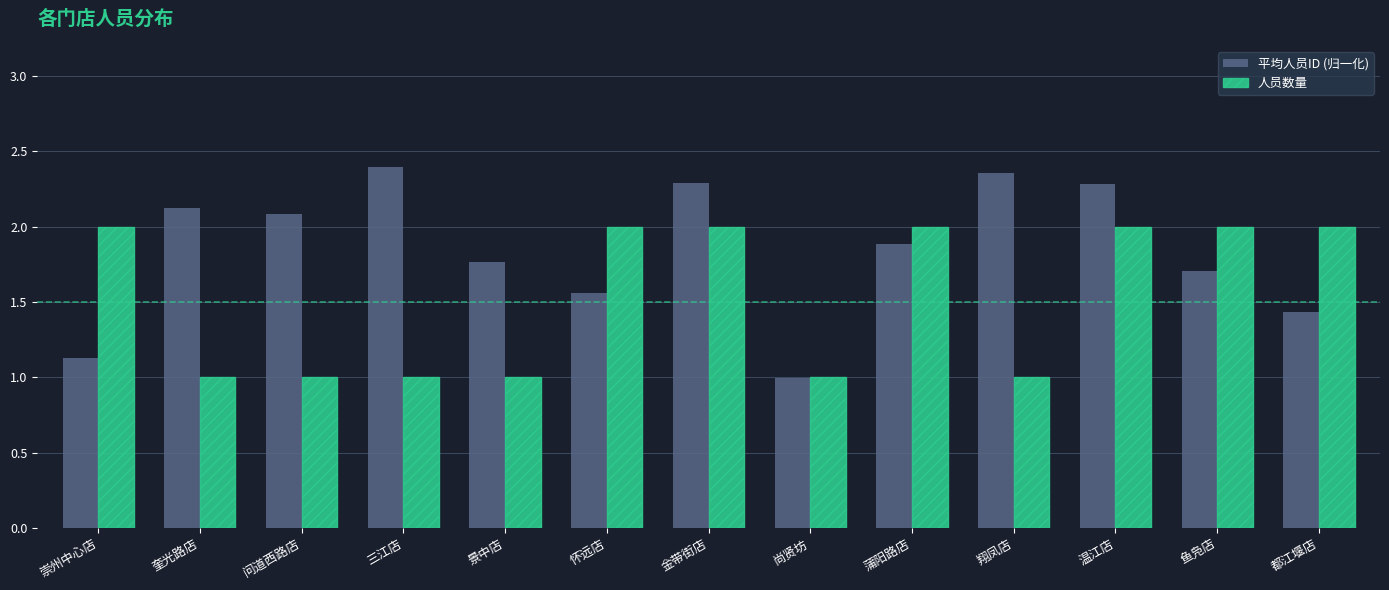

What is the approximate value of 平均人员ID (归一化) at 尚贤坊?

1.0